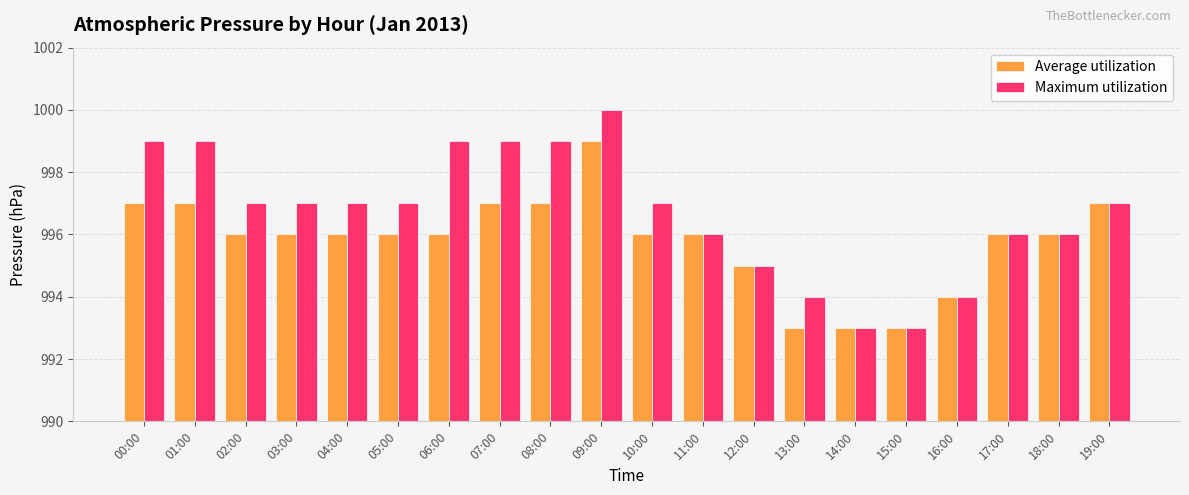

Count the Average utilization values in the range 996 to 997.

14